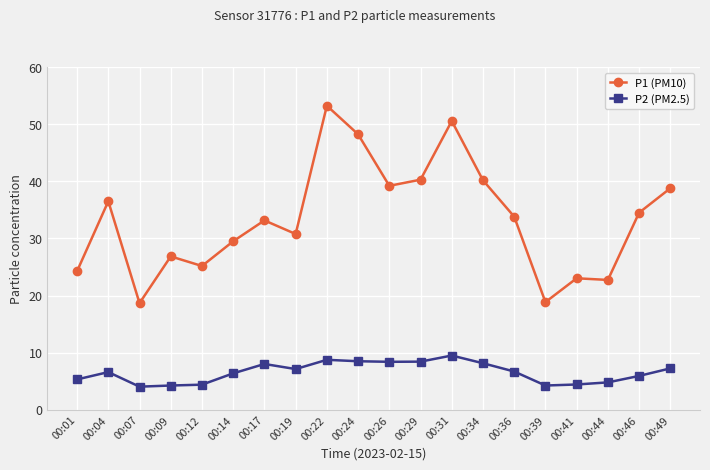

What is the difference between the highest and lowest values at 00:17?

25.1